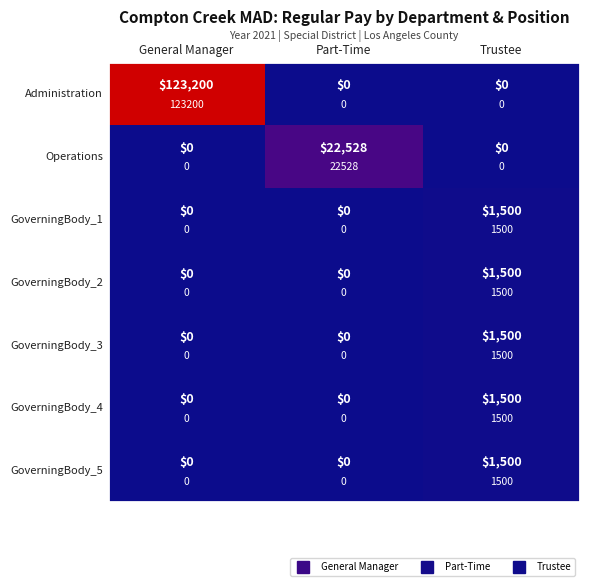

What is the spread (max minus min) of values at Part-Time?

22528